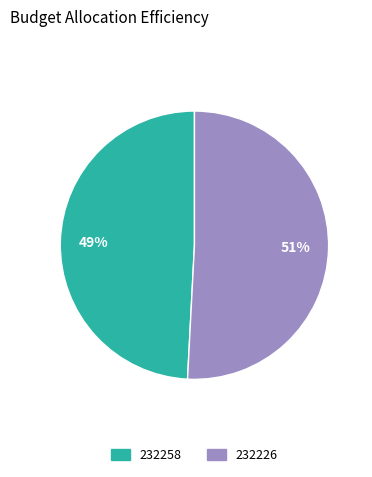

Does 232258 represent more than half of the total?

No